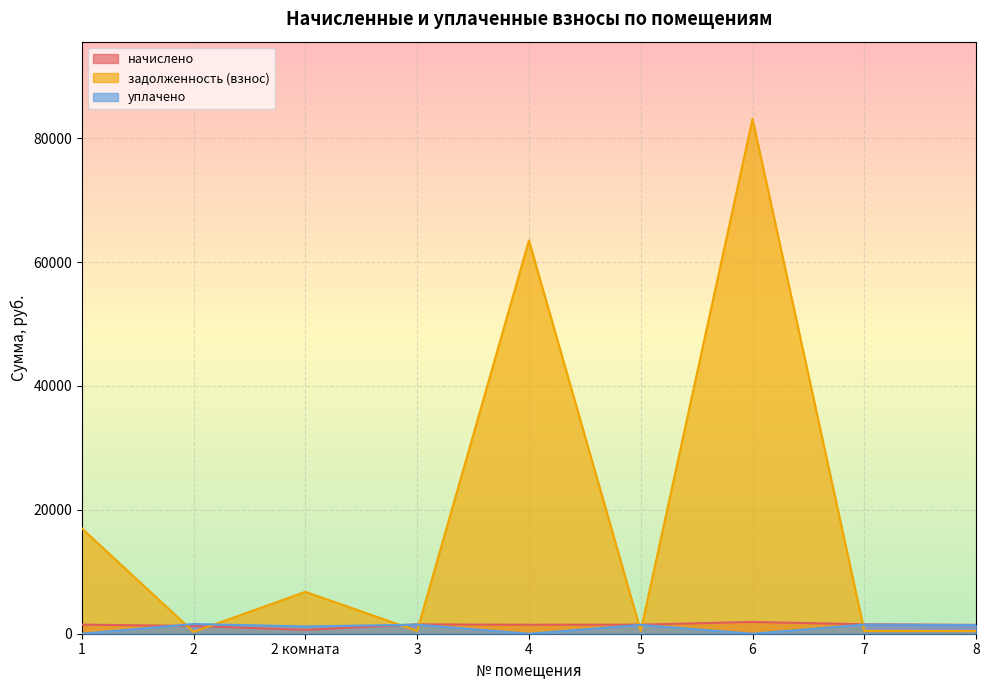

Between 2 комната and 4, which series saw the biggest shift?

задолженность (взнос)